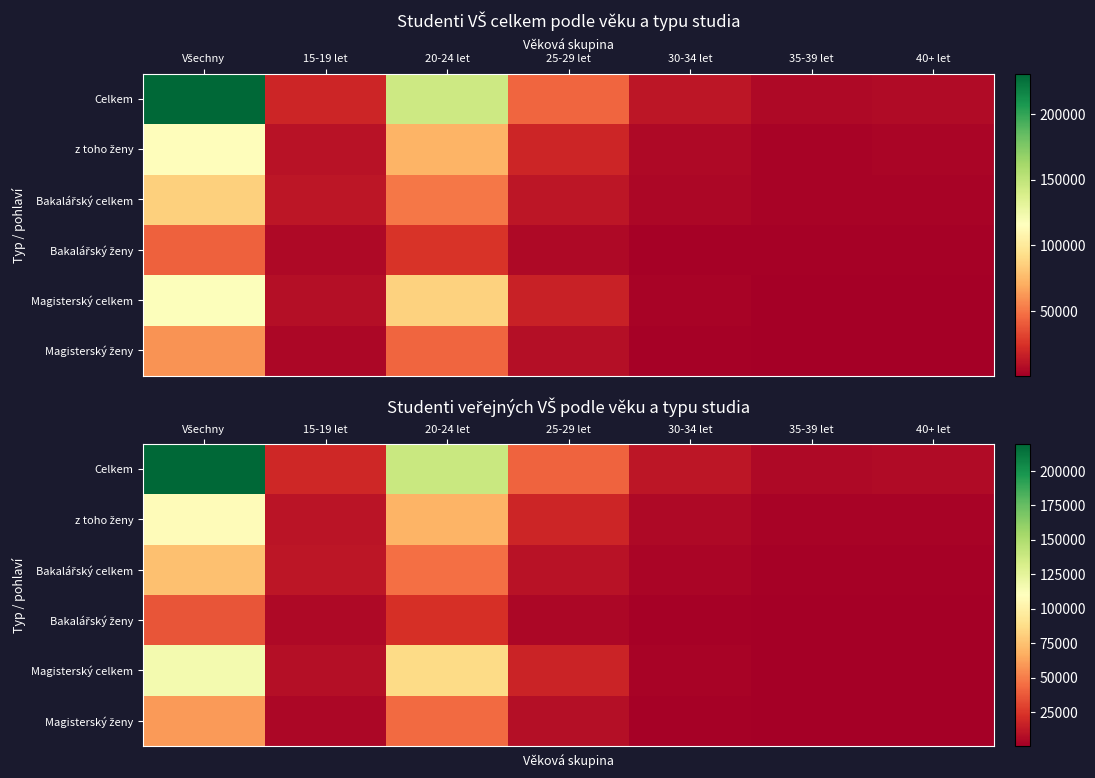

Is the value of Celkem at 40+ let greater than the value of z toho ženy at 40+ let?

Yes